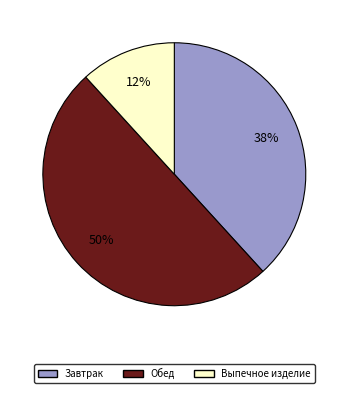

Count the number of slices in the pie.

3